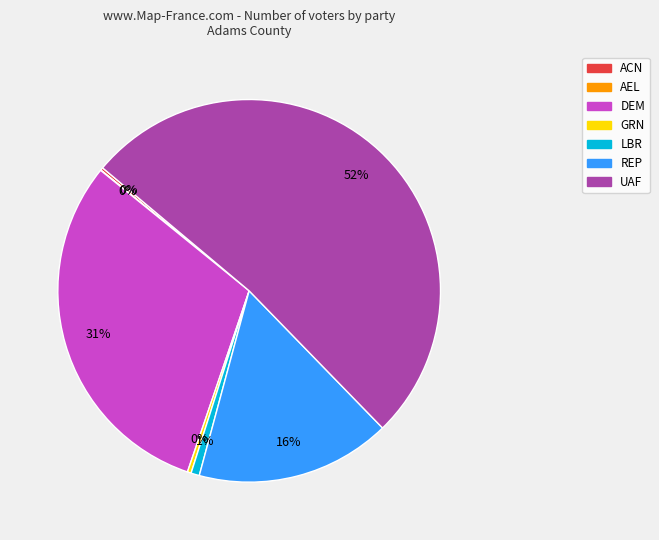

Which category has the biggest portion of the pie?

UAF